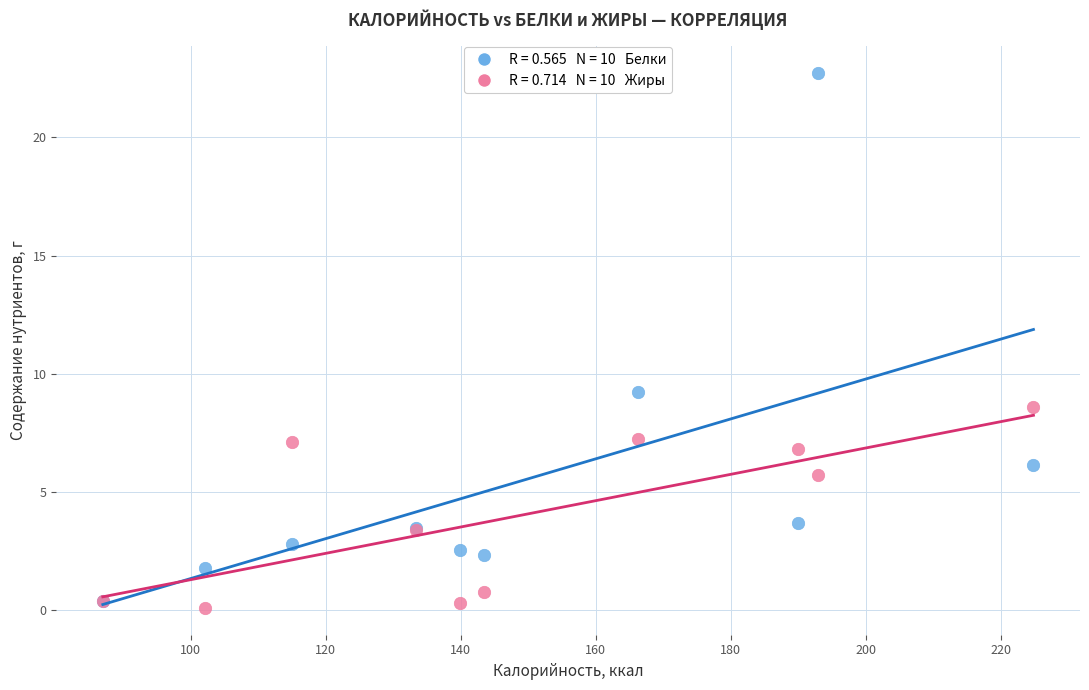

Across all series, what Y value is closest to 11?

9.2